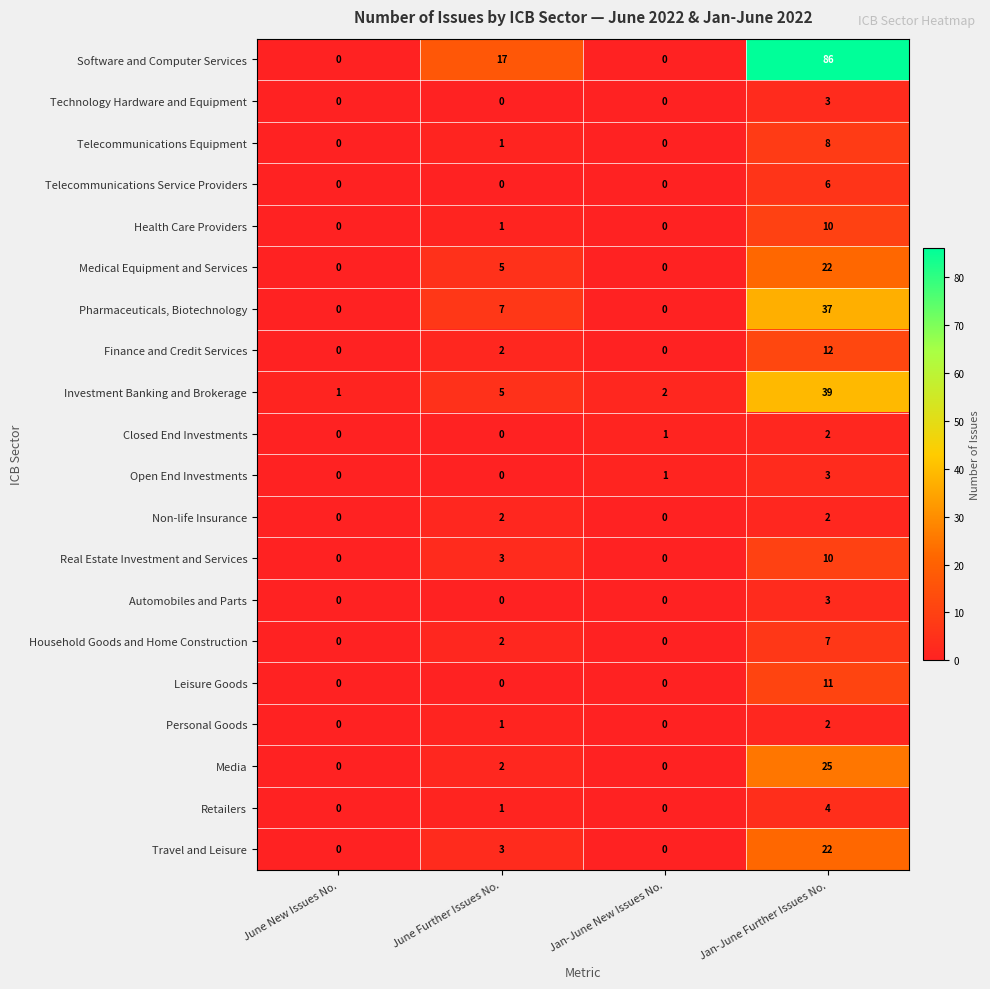

Count the Leisure Goods values in the range 0 to 11.

4